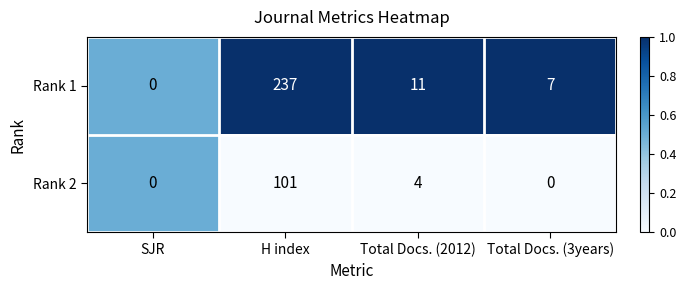

What is the total value across all series at Total Docs. (2012)?

15